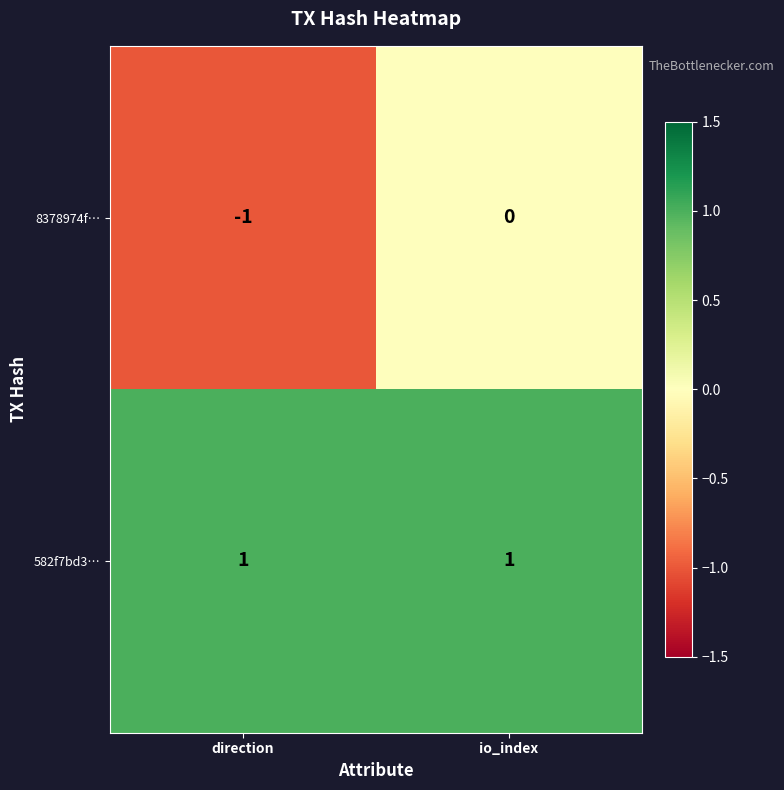

At which category does the chart reach its minimum across all series?

direction